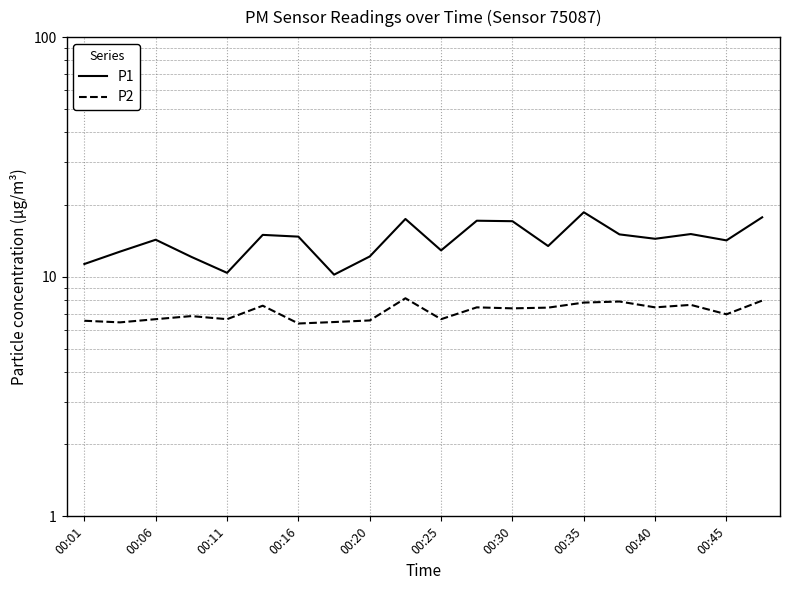

How many interior local valleys does the P1 series have?

6